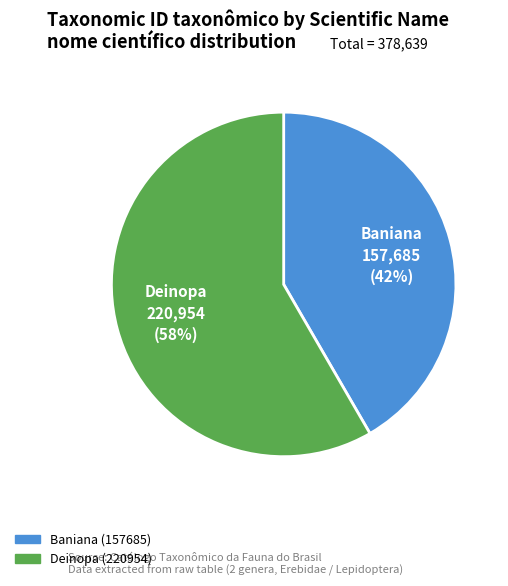

Is there any slice that represents more than half of the pie?

Yes